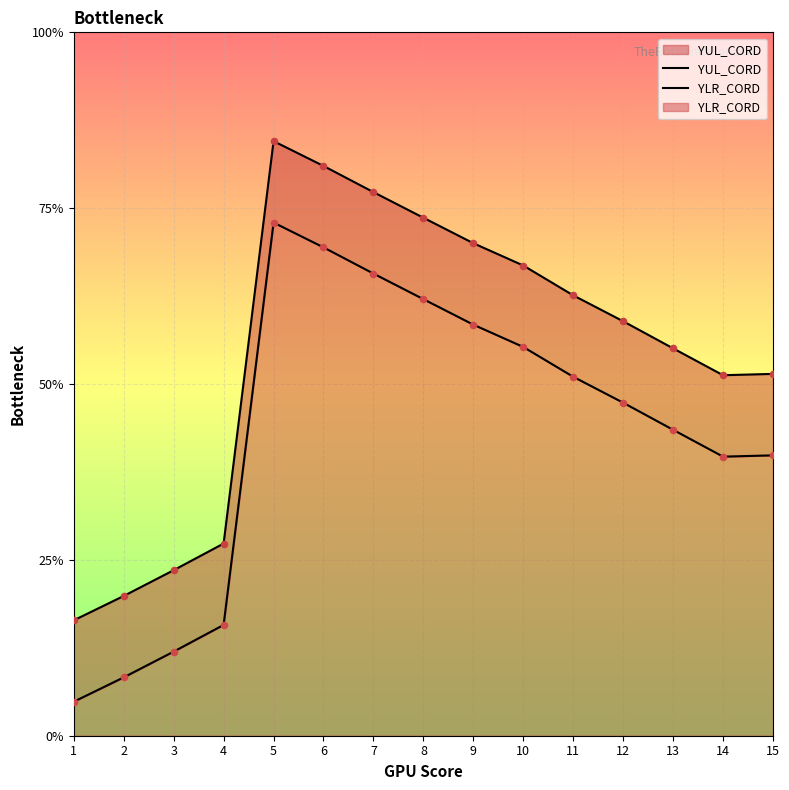

At which category is the sum across all series the highest?

5